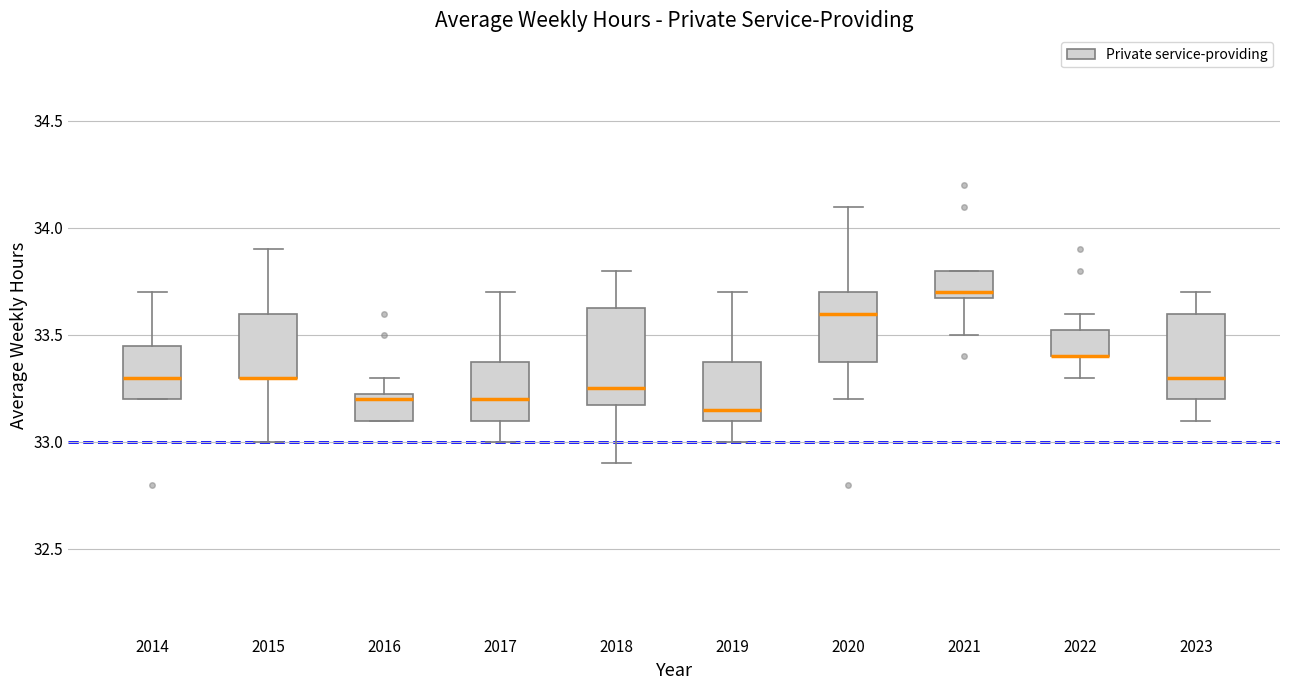

Reading left to right, read every box against the y-axis: the position of its median line, the range the box covers, and the ends of its whiskers. The values are not printed on the chart, so give them approximately, as read against the axis.

2014: median 33.30, box 33.20 to 33.45, whiskers 33.20 to 33.70
2015: median 33.30 (drawn on the box's lower edge), box 33.30 to 33.60, whiskers 33.00 to 33.90
2016: median 33.20, box 33.10 to 33.25, whiskers 33.10 to 33.30
2017: median 33.20, box 33.10 to 33.40, whiskers 33.00 to 33.70
2018: median 33.25, box 33.20 to 33.65, whiskers 32.90 to 33.80
2019: median 33.15, box 33.10 to 33.40, whiskers 33.00 to 33.70
2020: median 33.60, box 33.40 to 33.70, whiskers 33.20 to 34.10
2021: median 33.70 (just above the box's lower edge), box 33.70 to 33.80, whiskers 33.50 to 33.80
2022: median 33.40 (drawn on the box's lower edge), box 33.40 to 33.55, whiskers 33.30 to 33.60
2023: median 33.30, box 33.20 to 33.60, whiskers 33.10 to 33.70